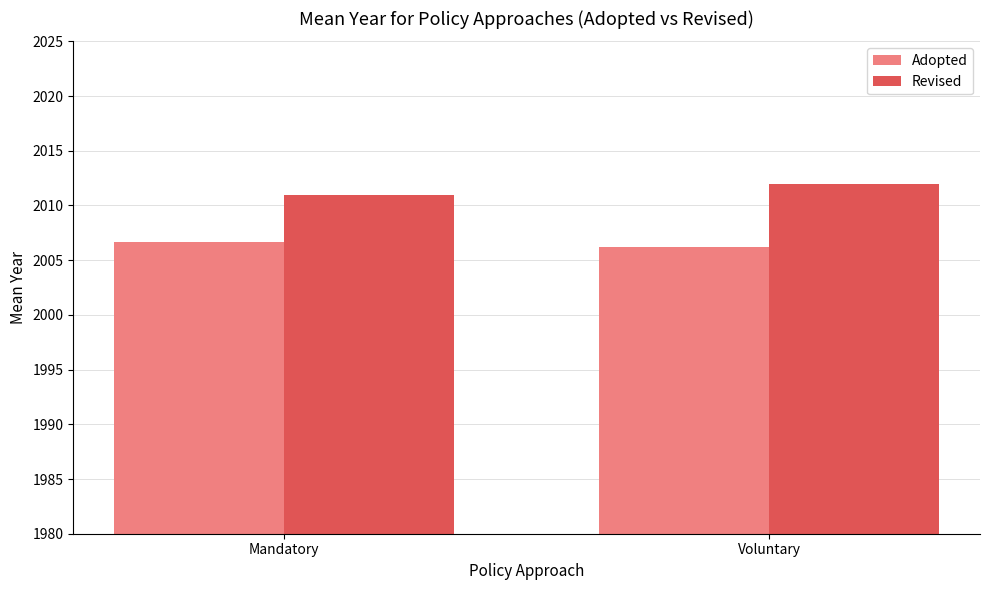

What is the sum of the Revised values at Mandatory and Voluntary?

4023.0